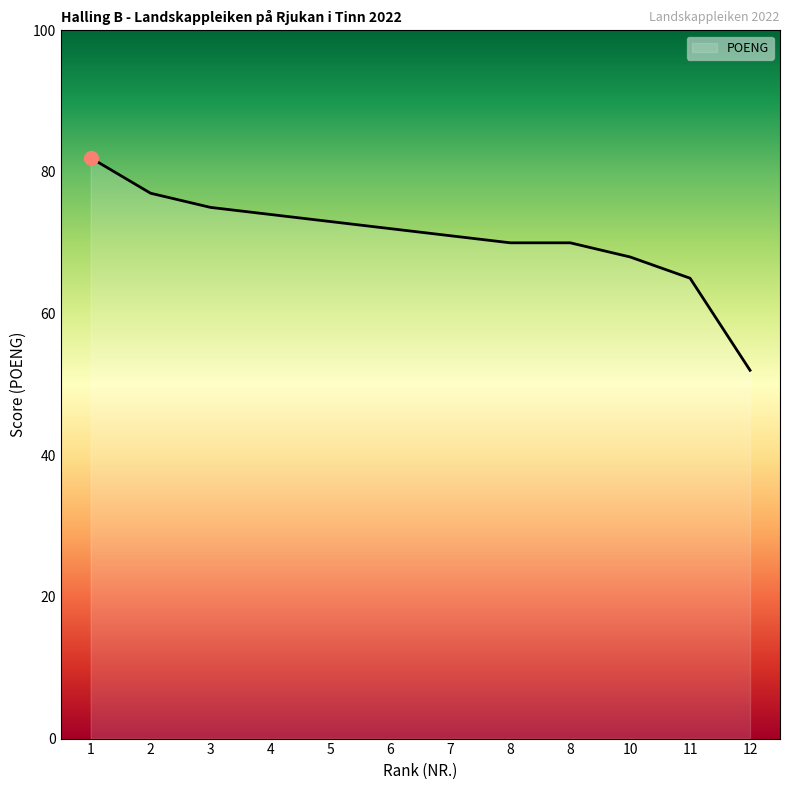

True or false: there are more than 0 points higher than both neighbors.

False